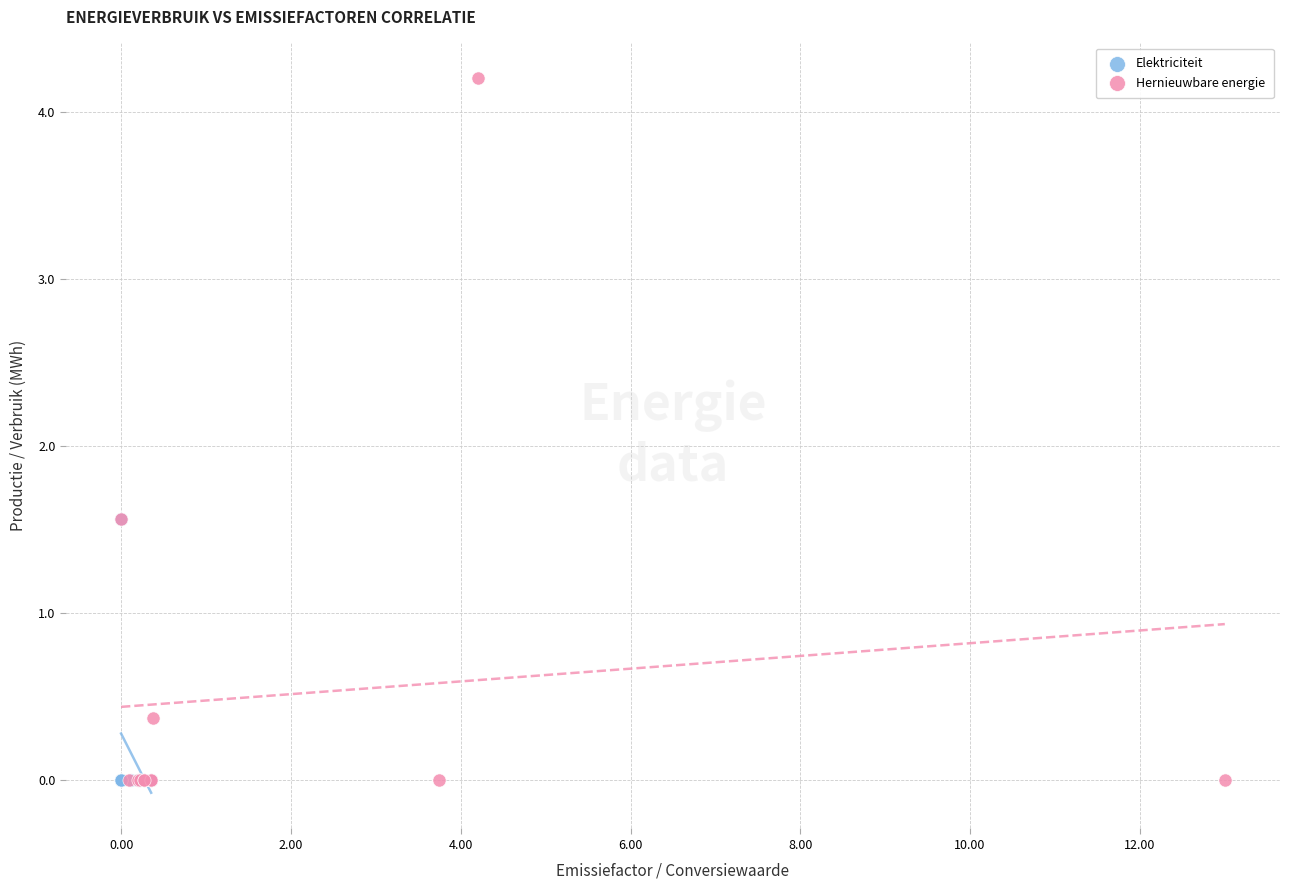

Which series contains the highest Y value?

Hernieuwbare energie